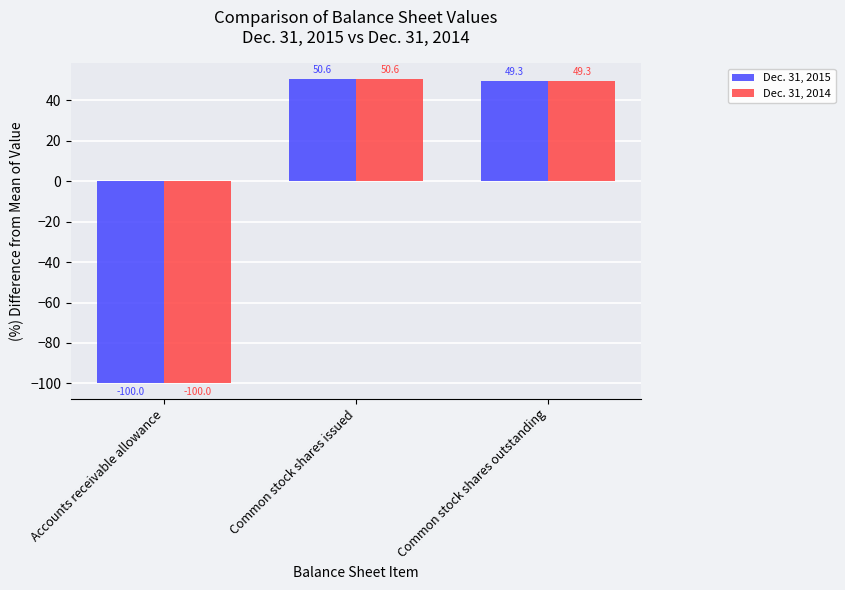

What is the difference between the Dec. 31, 2015 values at Accounts receivable allowance and Common stock shares issued?

150.6